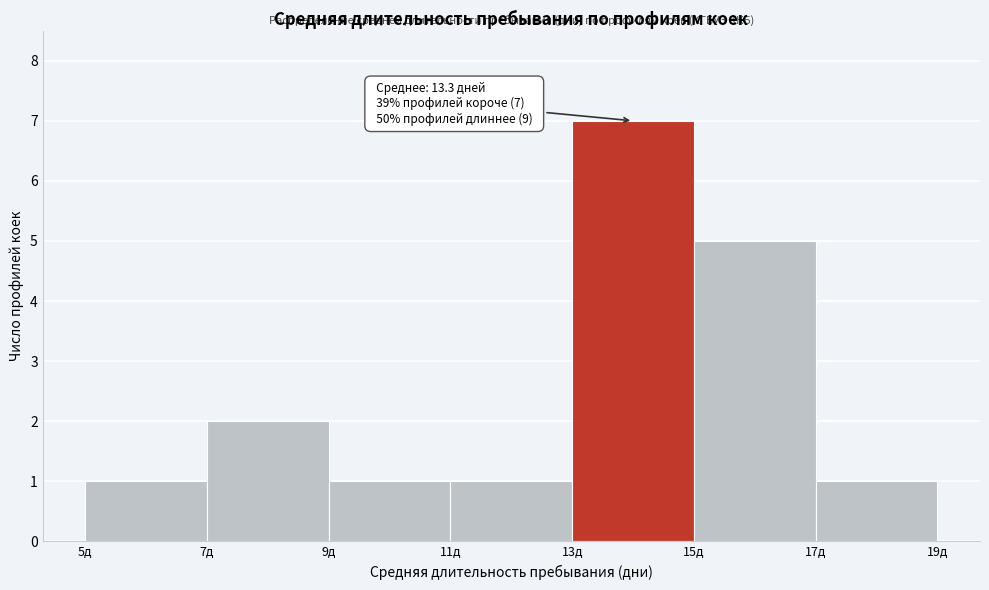

Which range on the x-axis has the tallest bar?

13 to 15